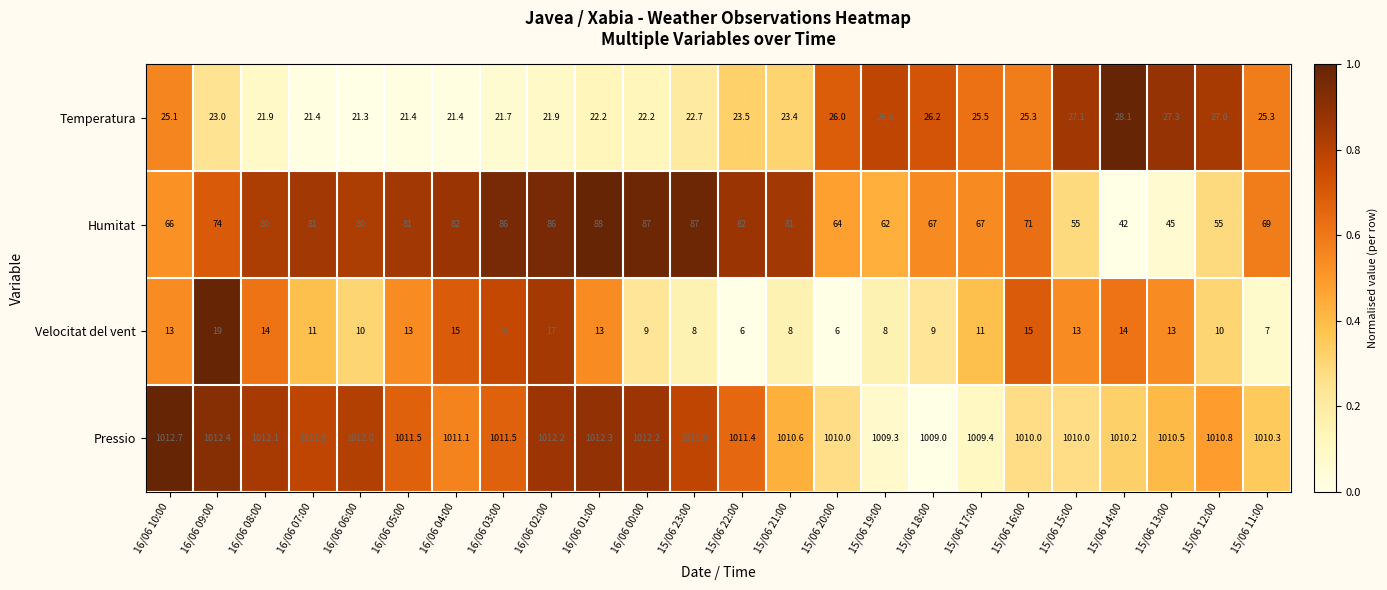

What is the approximate value of Velocitat del vent at 15/06 16:00?

15.0